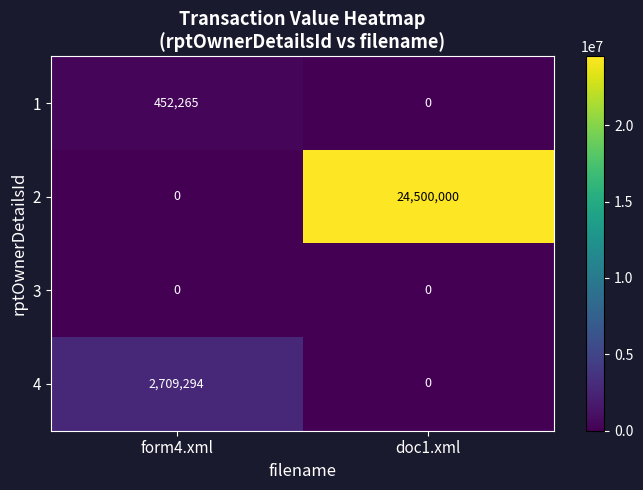

List the series in order of their peak value, highest first.

2, 4, 1, 3